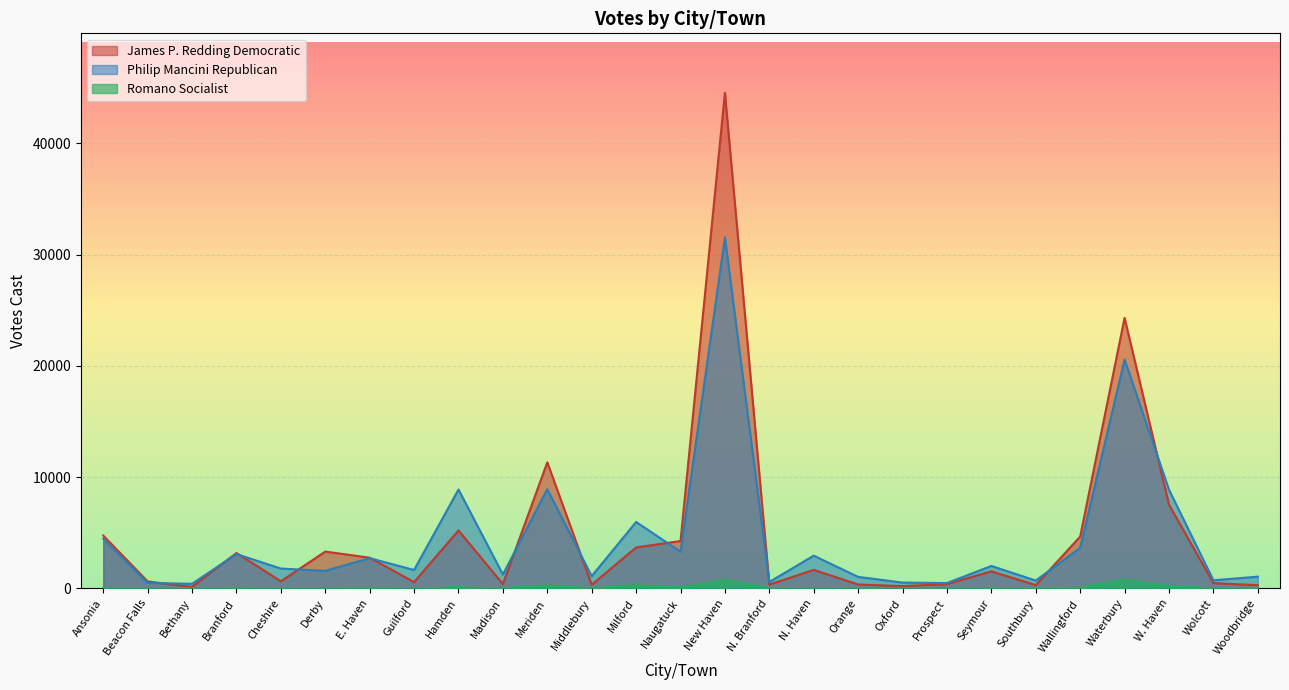

Between E. Haven and Orange, which series saw the biggest shift?

James P. Redding Democratic